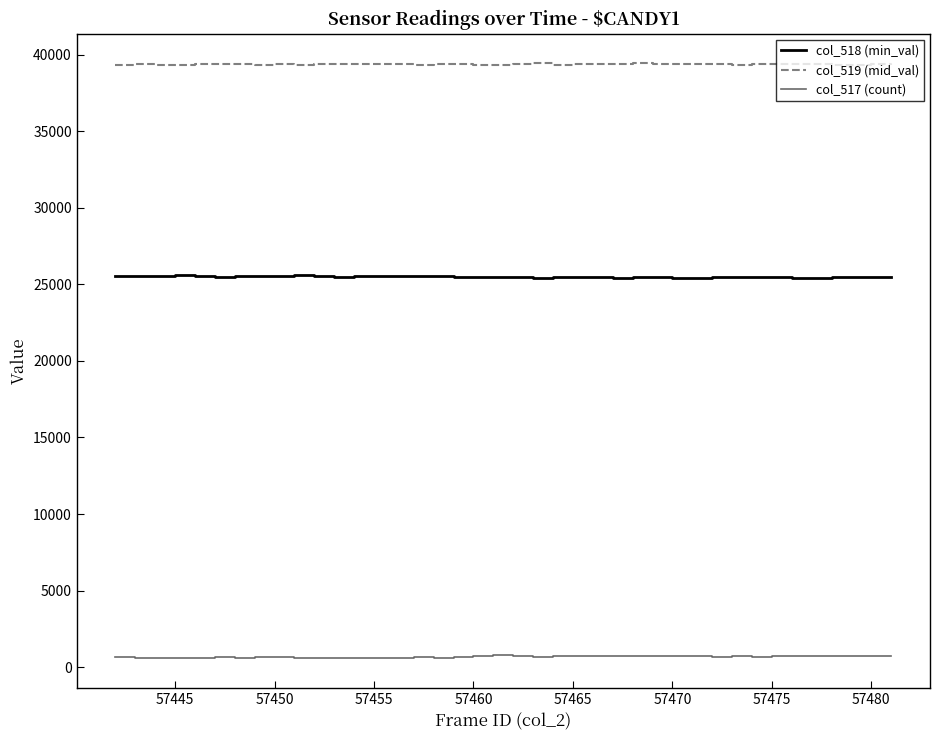

Rank the series by their average value, from highest to lowest.

col_519 (mid_val), col_518 (min_val), col_517 (count)